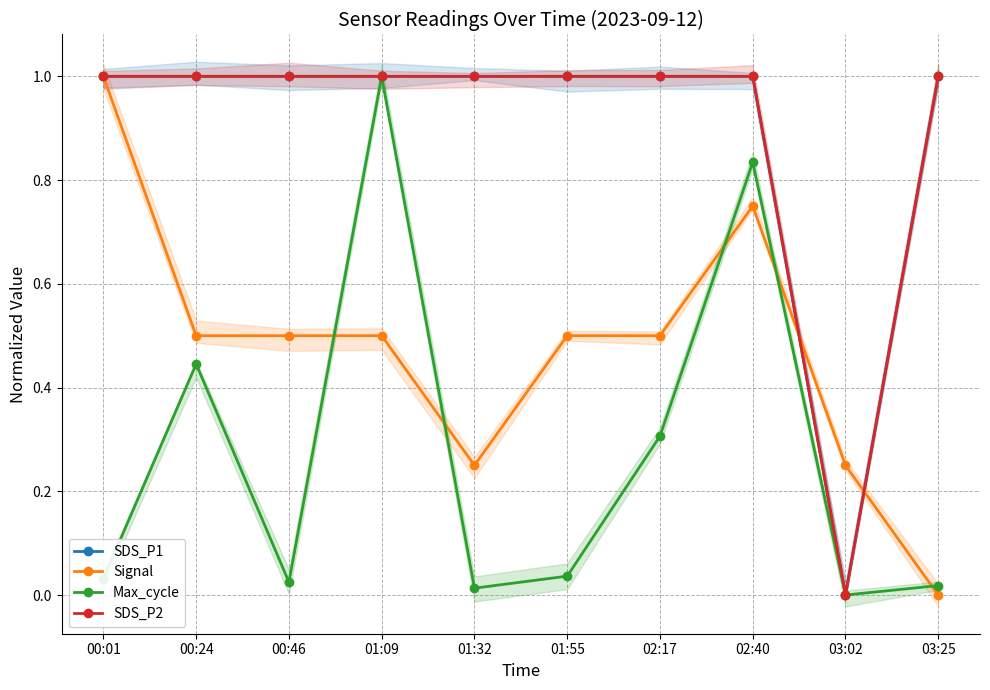

True or false: Max_cycle and SDS_P2 intersect in this chart.

False